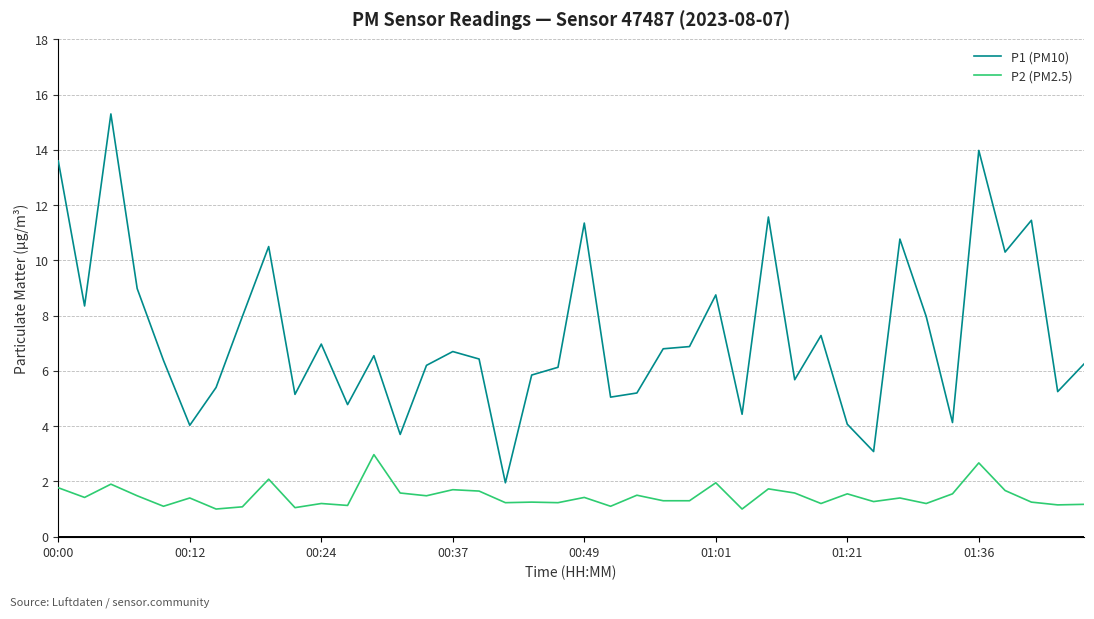

What is the difference between the maximum and minimum values in the P2 (PM2.5) series?

2.0